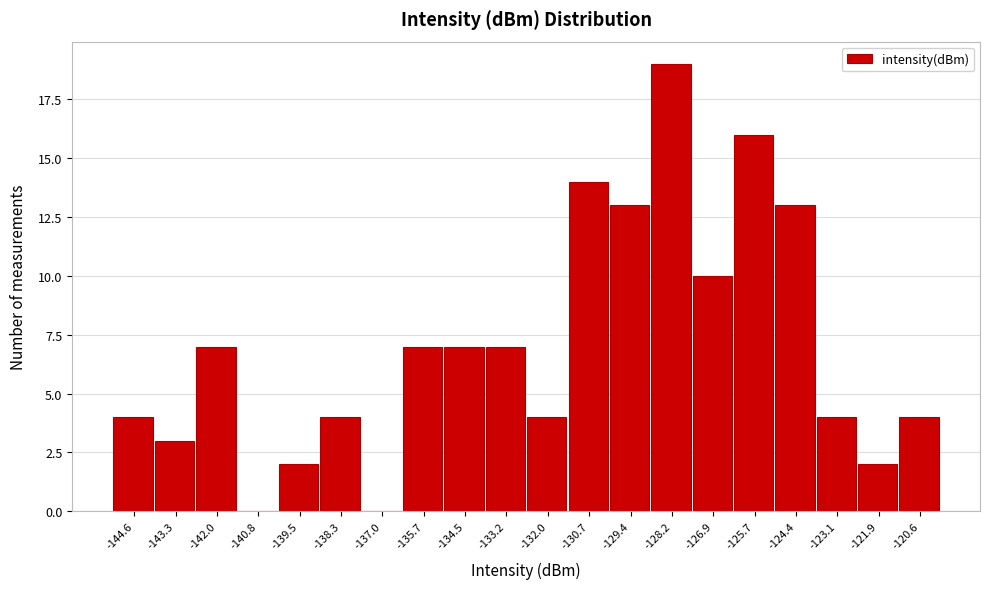

Which range on the x-axis has the tallest bar?

-128.8 to -127.6